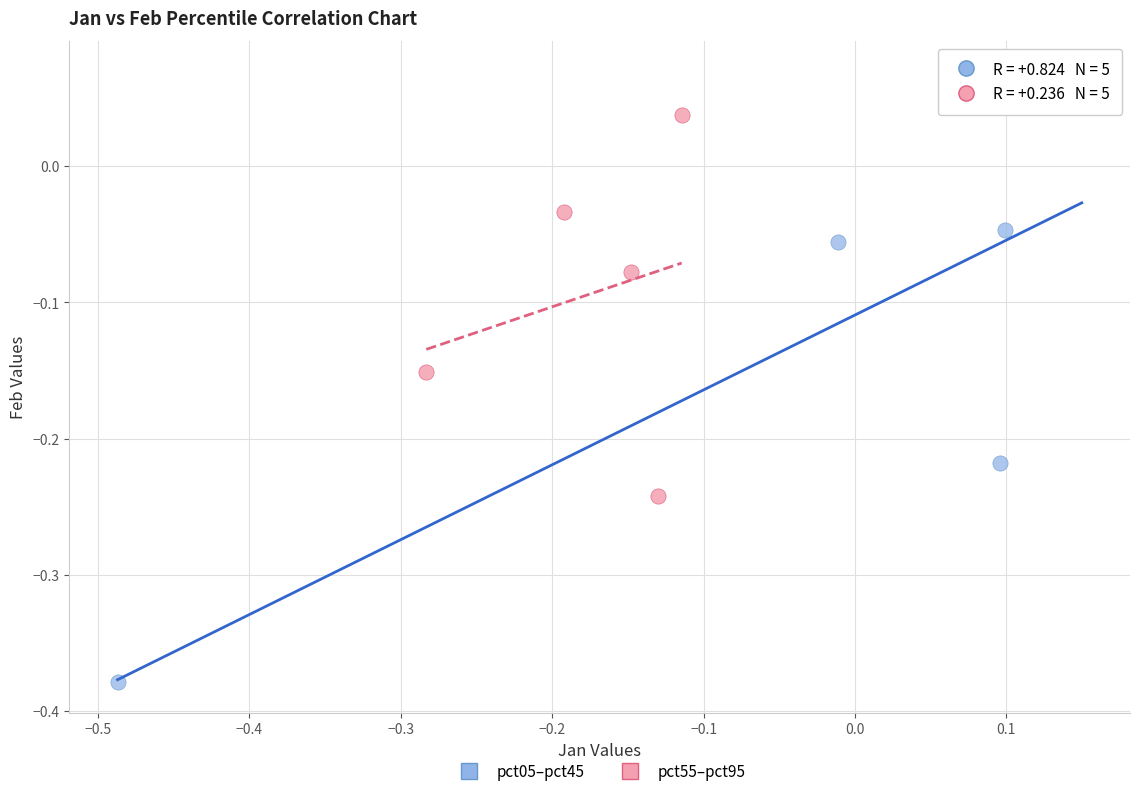

Which series has the widest spread of Y values?

pct05–pct45